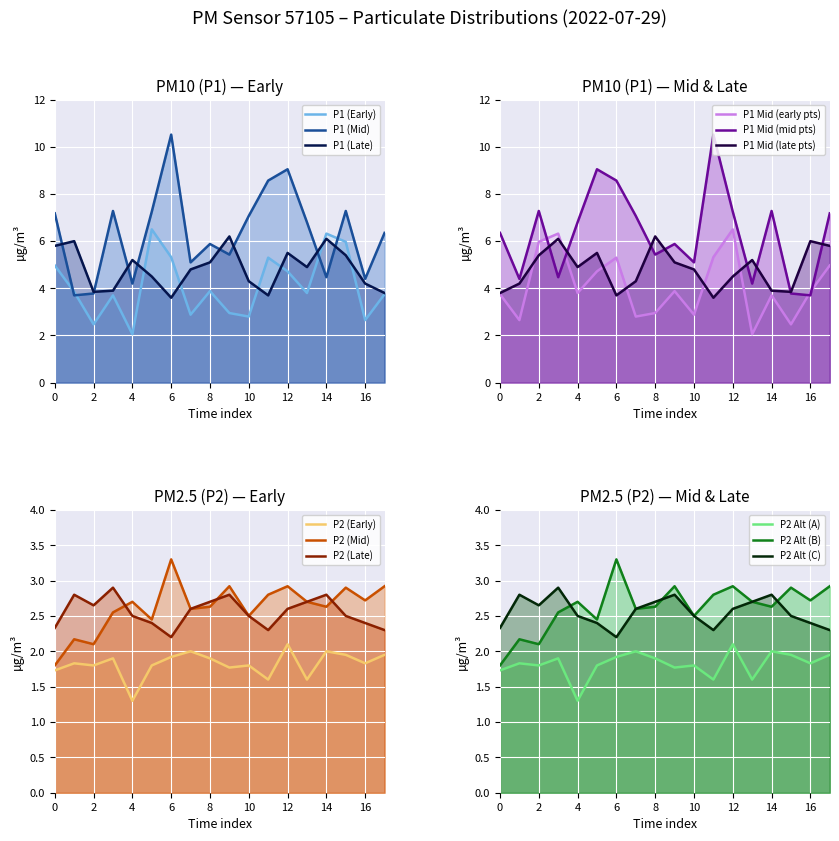

True or false: P1 (Early) has a value of 2.4 at 14.

False